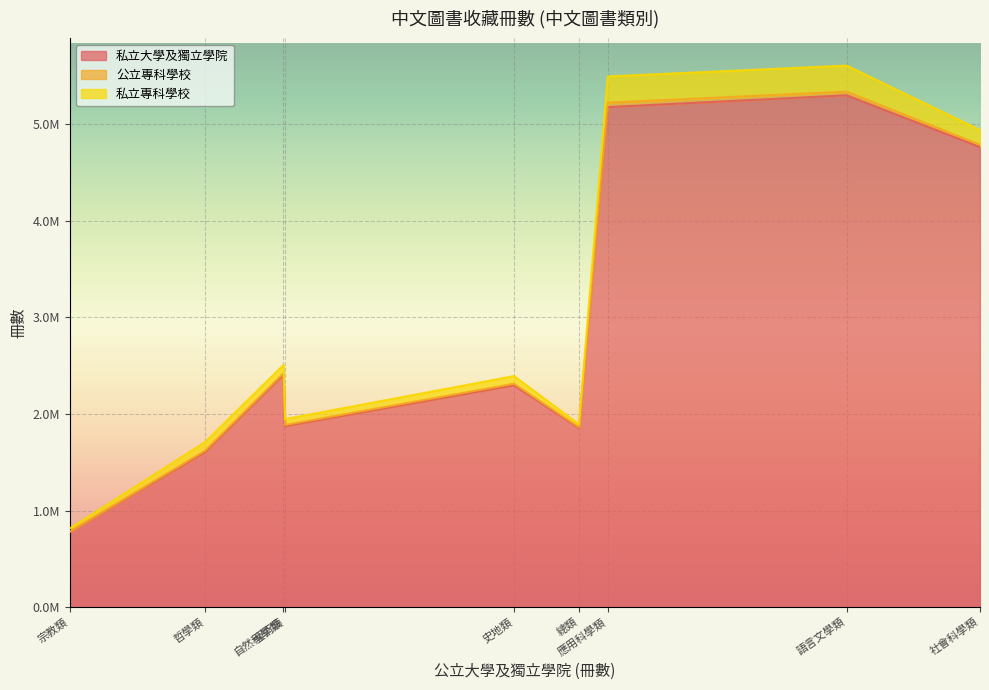

What is the difference between the highest and lowest values at 宗教類?

775410